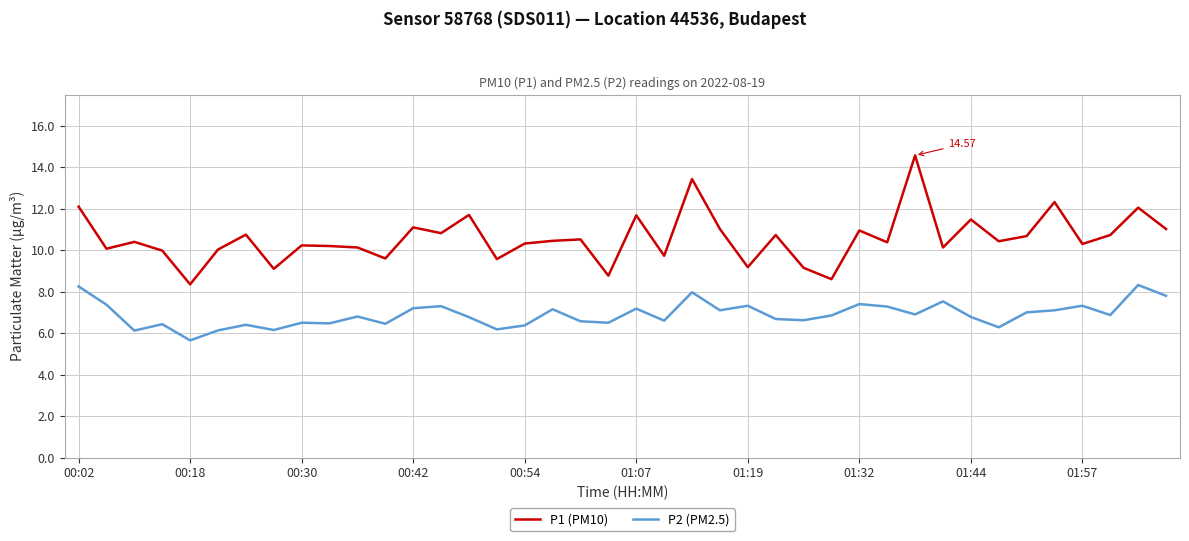

What is the lowest value of the P2 (PM2.5) series?

5.7